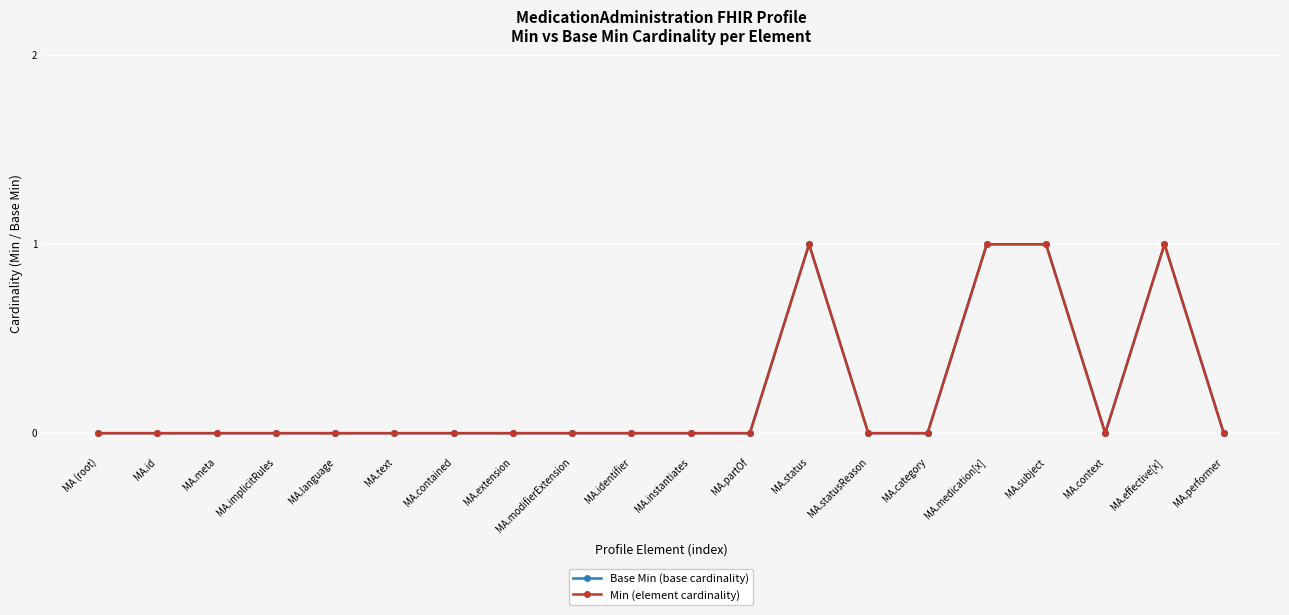

Reading right to left, extract all data points from this chart.

Base Min (base cardinality): MA.performer=0	MA.effective[x]=1	MA.context=0	MA.subject=1	MA.medication[x]=1	MA.category=0	MA.statusReason=0	MA.status=1	MA.partOf=0	MA.instantiates=0	MA.identifier=0	MA.modifierExtension=0	MA.extension=0	MA.contained=0	MA.text=0	MA.language=0	MA.implicitRules=0	MA.meta=0	MA.id=0	MA (root)=0
Min (element cardinality): MA.performer=0	MA.effective[x]=1	MA.context=0	MA.subject=1	MA.medication[x]=1	MA.category=0	MA.statusReason=0	MA.status=1	MA.partOf=0	MA.instantiates=0	MA.identifier=0	MA.modifierExtension=0	MA.extension=0	MA.contained=0	MA.text=0	MA.language=0	MA.implicitRules=0	MA.meta=0	MA.id=0	MA (root)=0